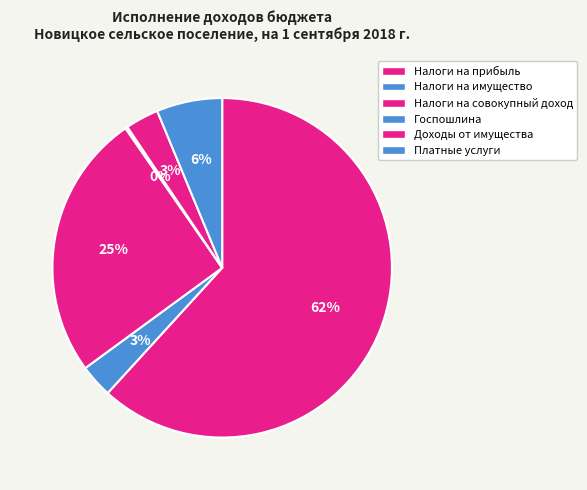

Which category has the smallest portion of the pie?

Государственная пошлина